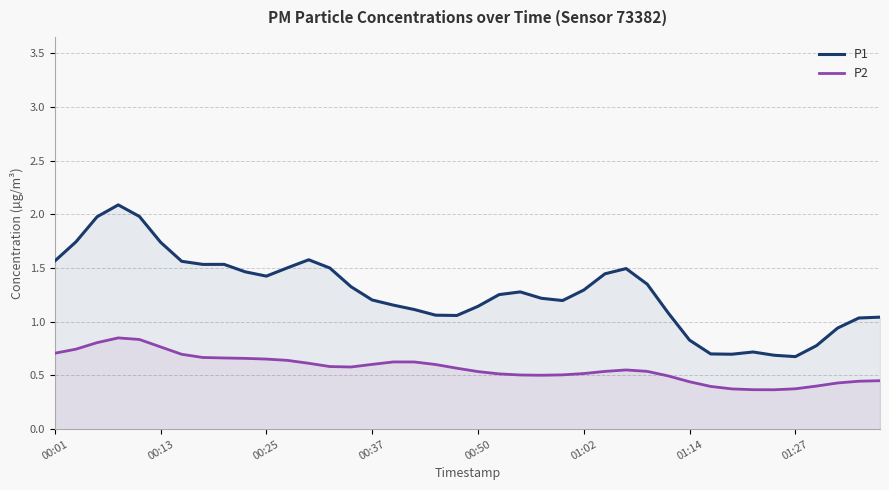

Is it true that P2 equals 0.8 at 00:13?

True